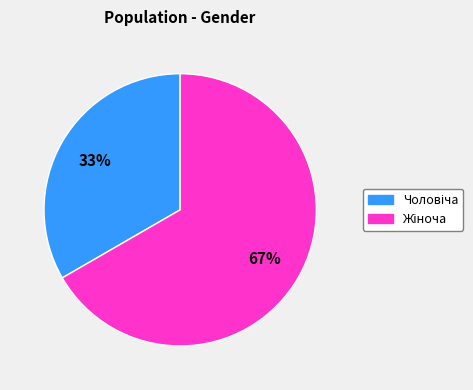

Does any single category account for the majority?

Yes